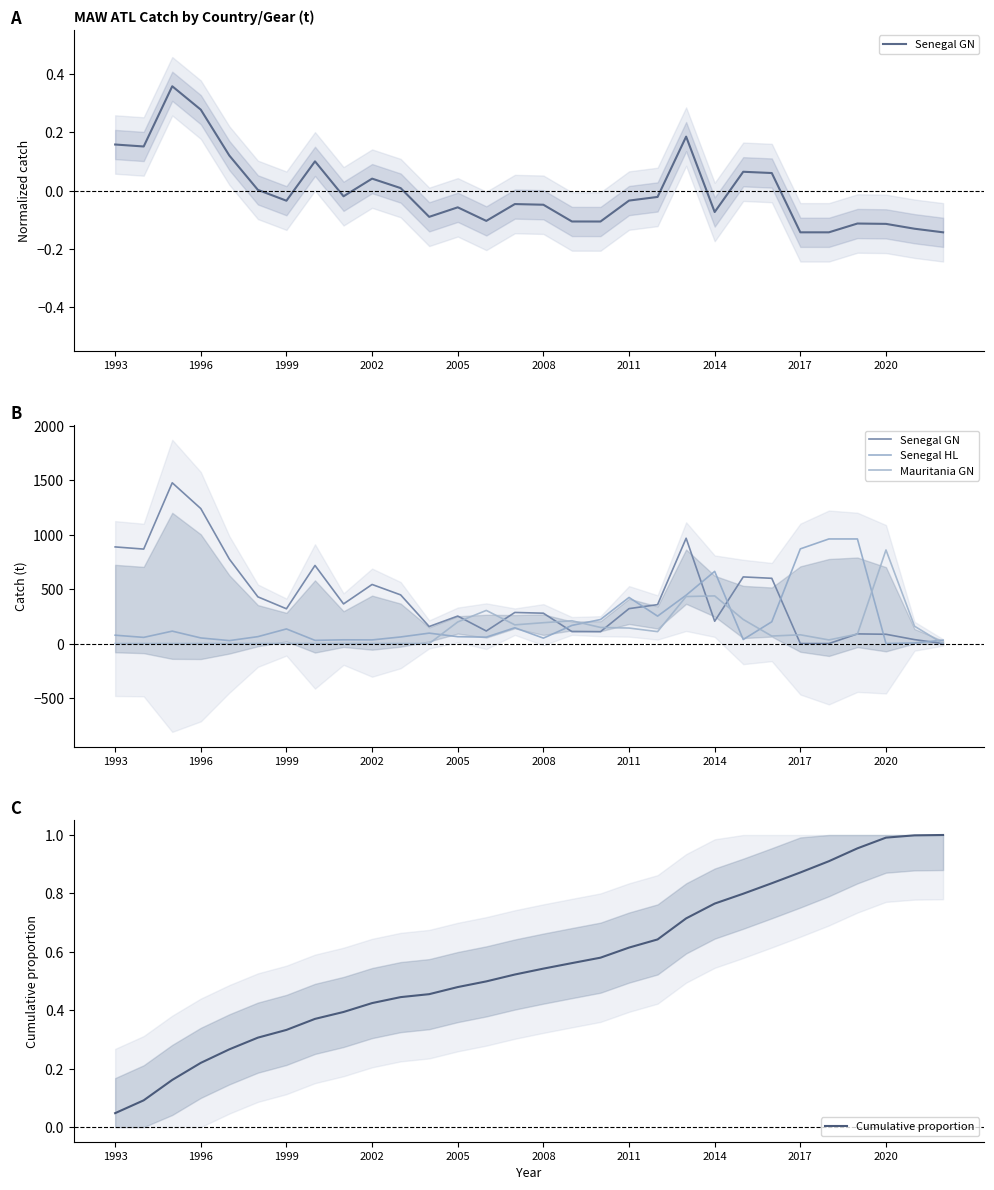

Which series ends up on top after the final intersection of Senegal GN and Mauritania GN?

Mauritania GN